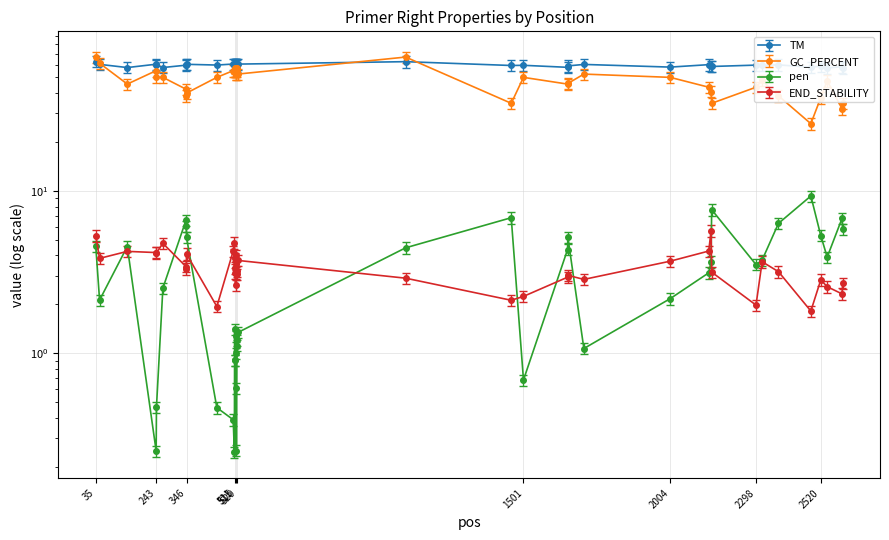

At which label does END_STABILITY reach its peak?

2144